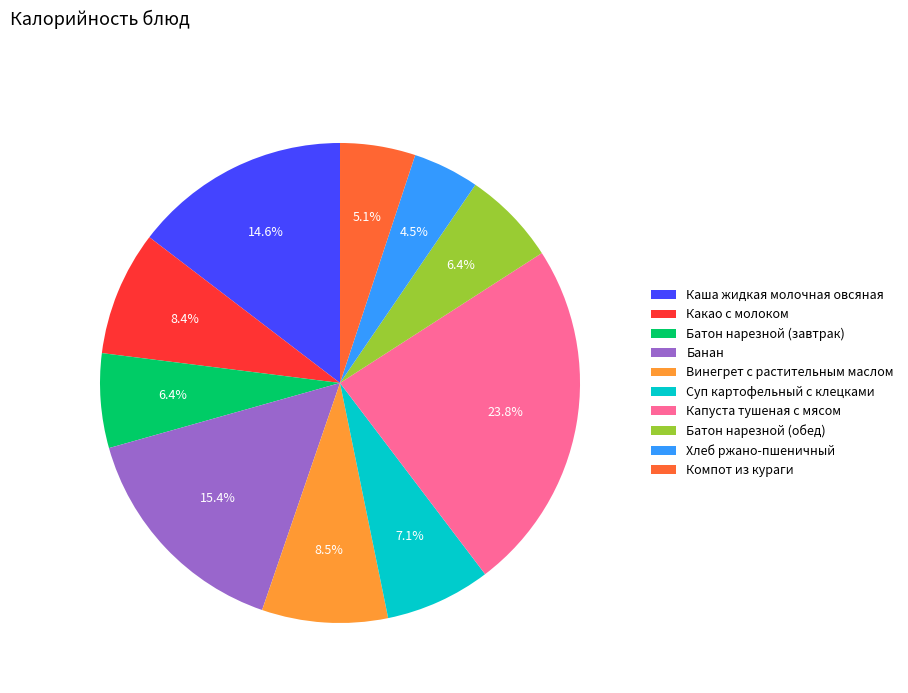

What is the ratio of the value at Банан to the value at Хлеб ржано-пшеничный?

3.4